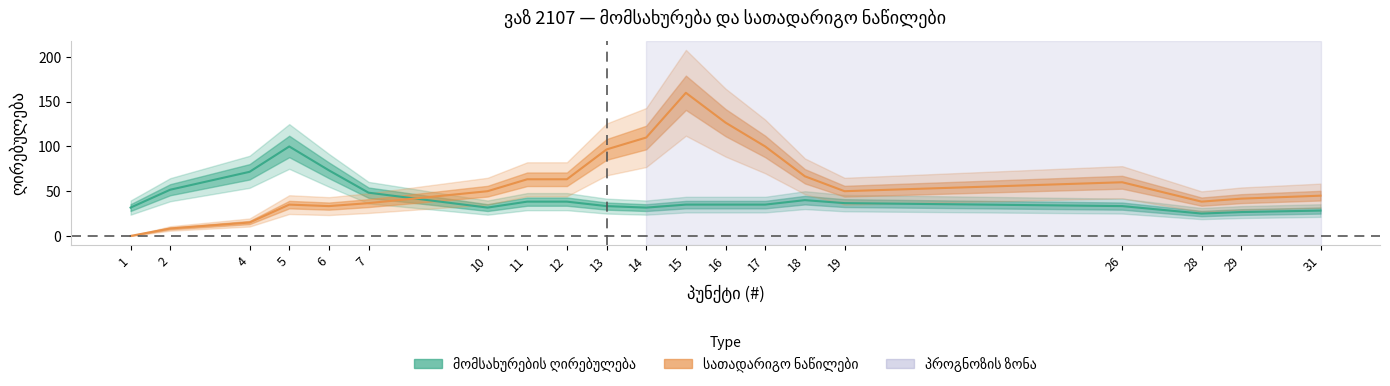

What is the difference between the სათადარიგო ნაწილები values at 4 and 12?

48.3